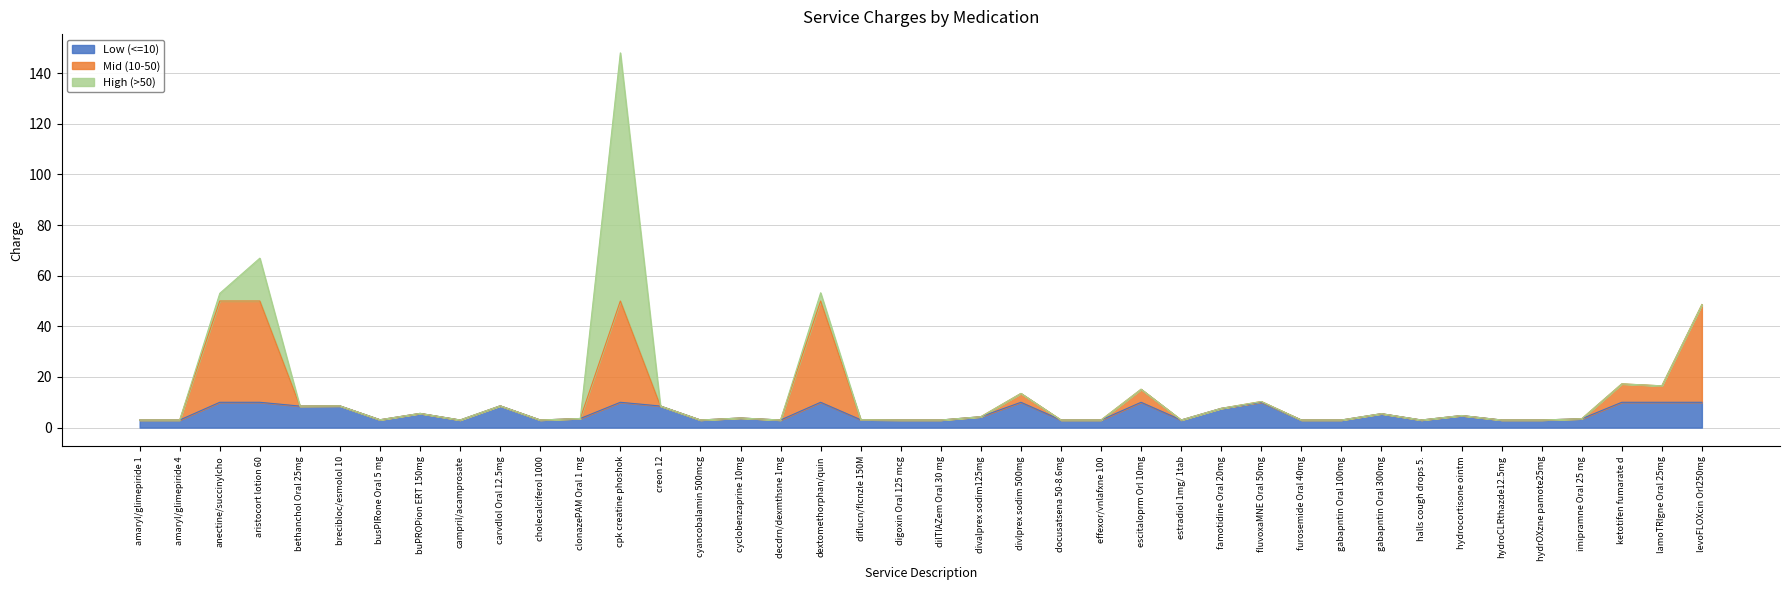

At which category does the data reach its first local peak?

aristocort lotion 60